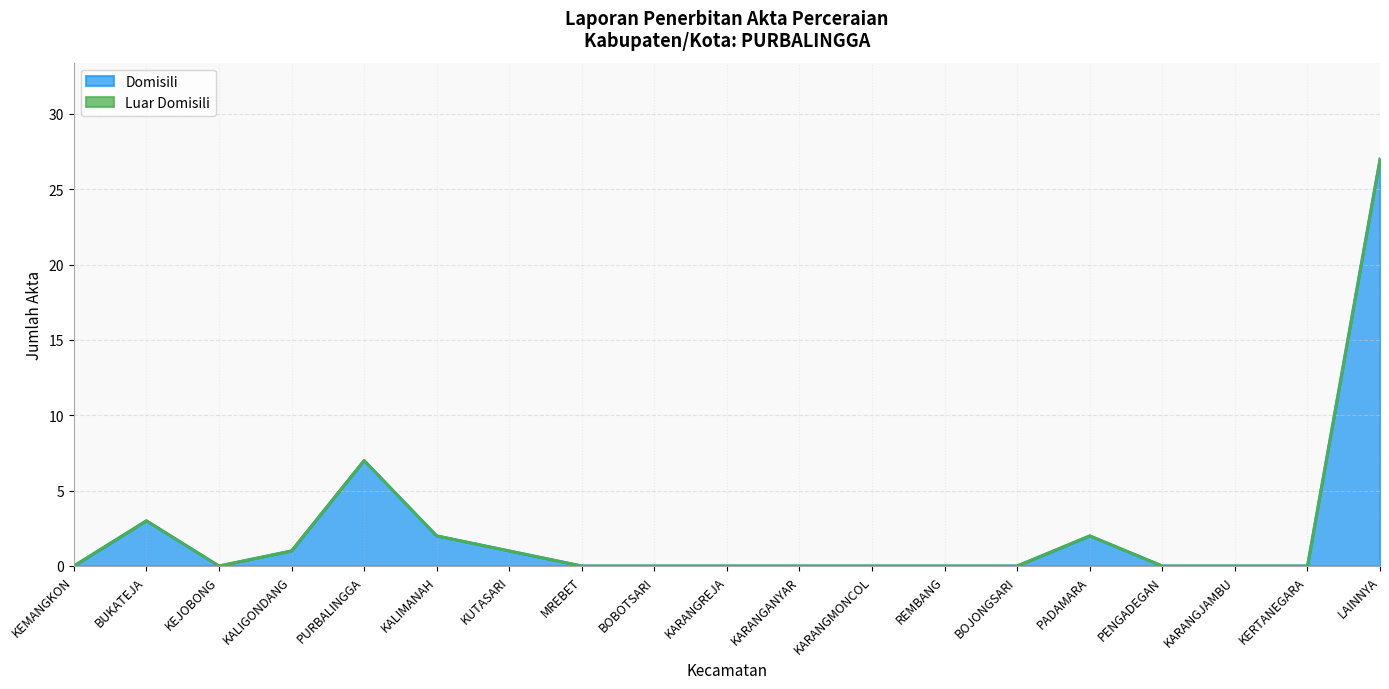

Is it true that the value at MREBET is 0?

True